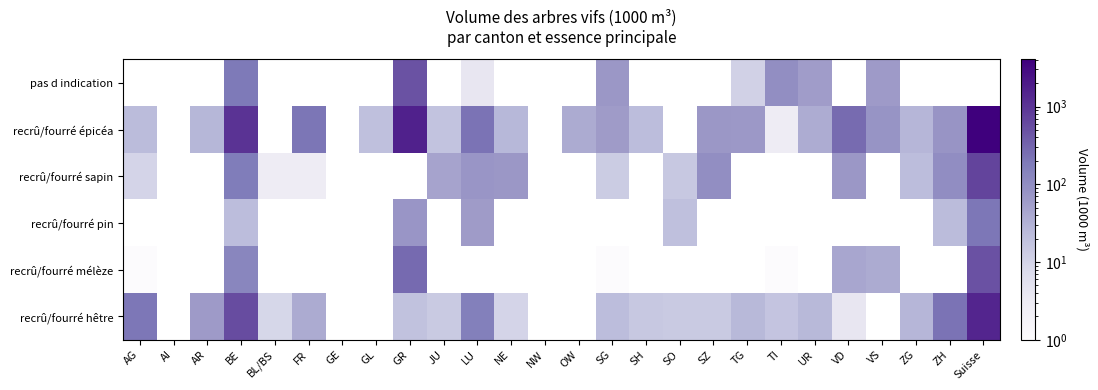

Between BL/BS and SZ, which series saw the biggest shift?

recrû/fourré sapin